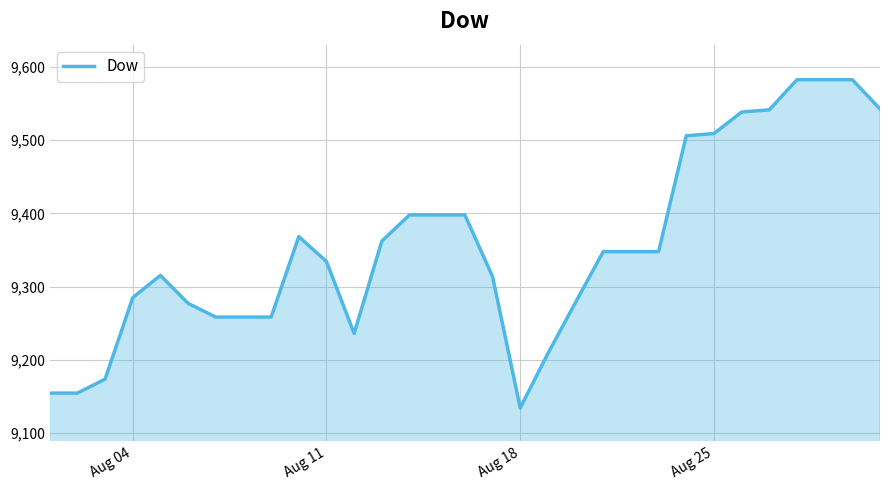

What is the greatest value displayed?

9582.7